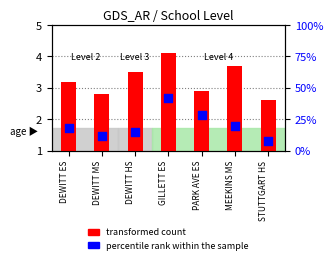

Which series has the widest spread of Y values?

percentile rank within the sample